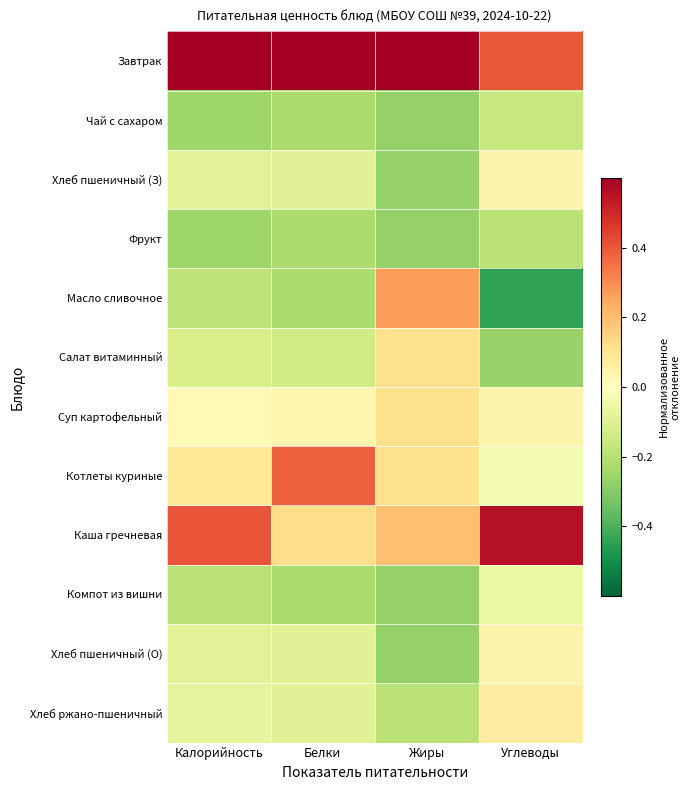

What is the smallest value displayed?

-0.4